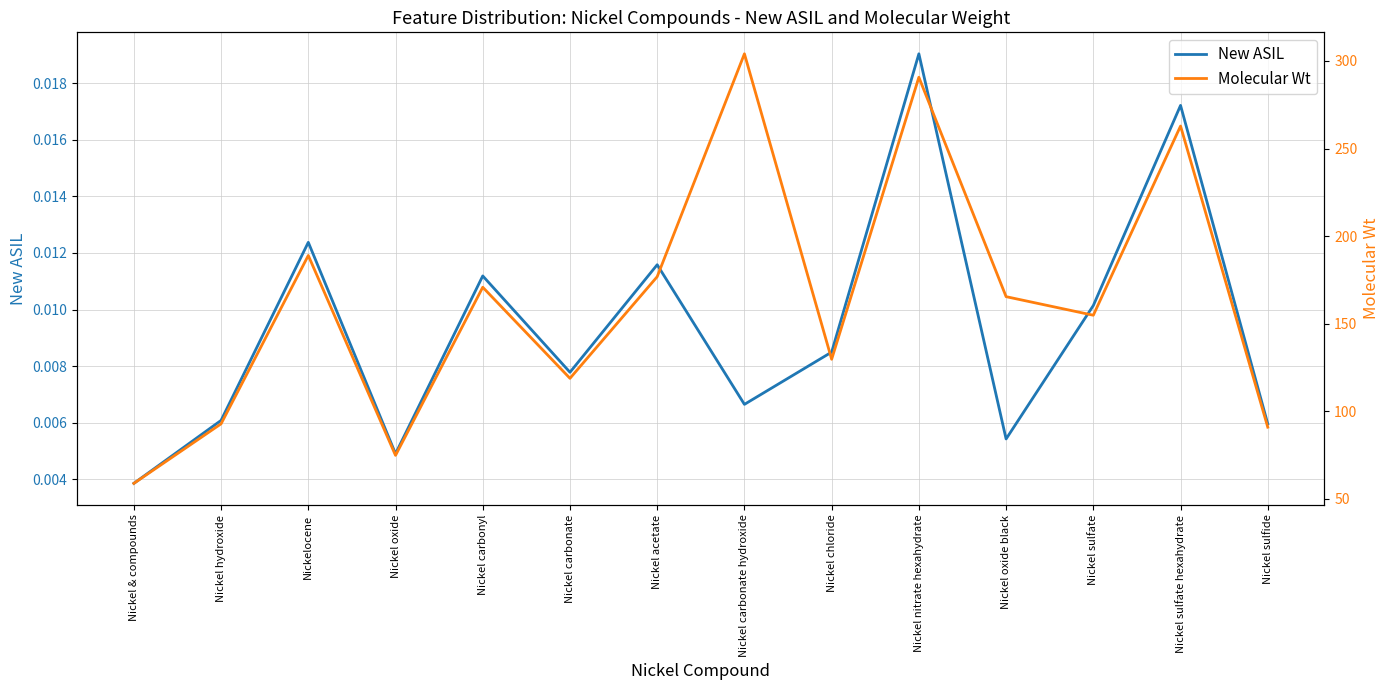

How many values in the Molecular Wt series are below 165?

7